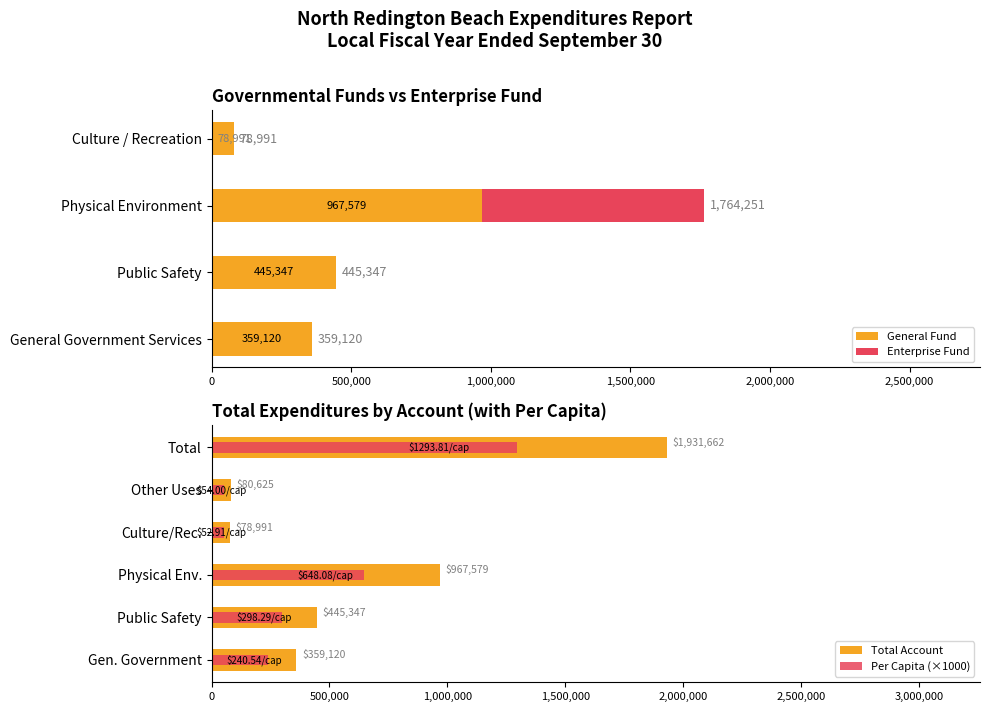

Count the number of data series in this chart.

4